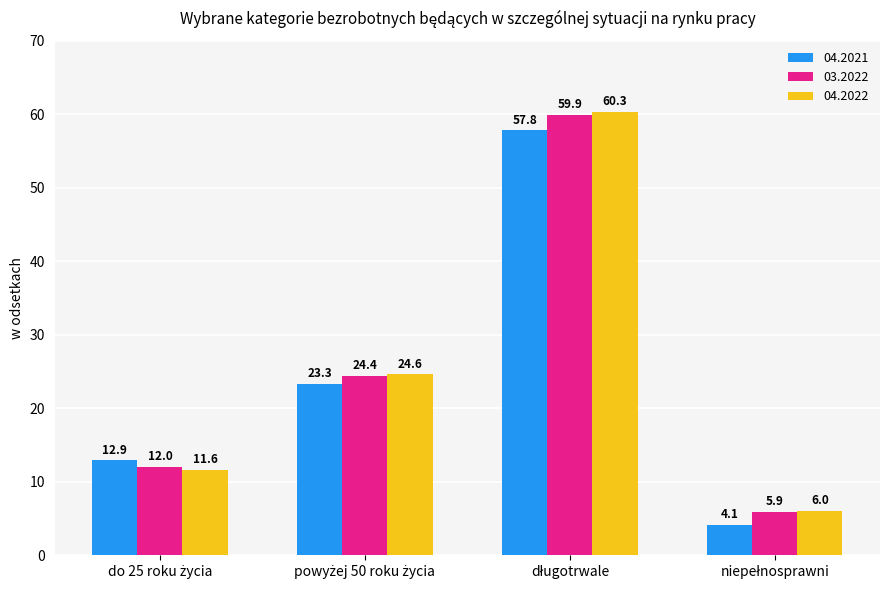

What is the difference between the maximum and minimum values in the 04.2021 series?

53.7